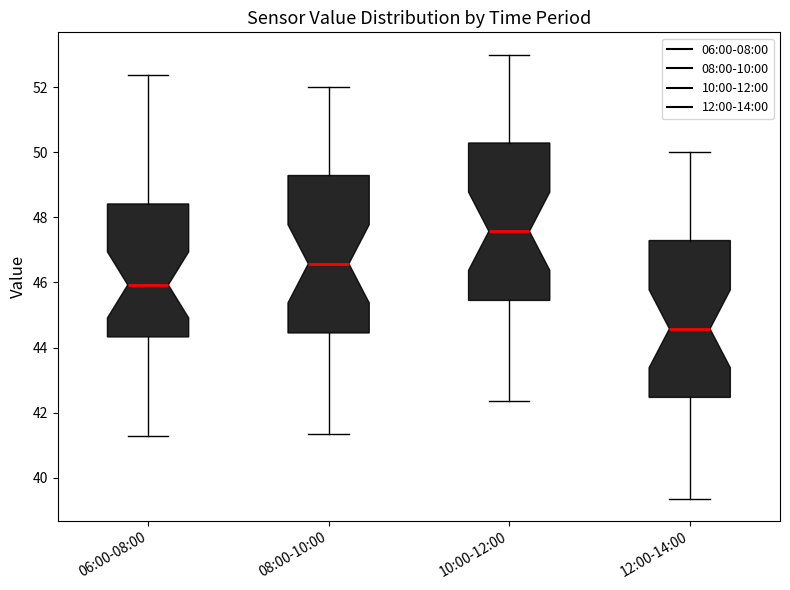

Where does the lower whisker of the box for 12:00-14:00 end on the y-axis? The values are not printed on the chart, so give them approximately, as read against the axis.

39.4